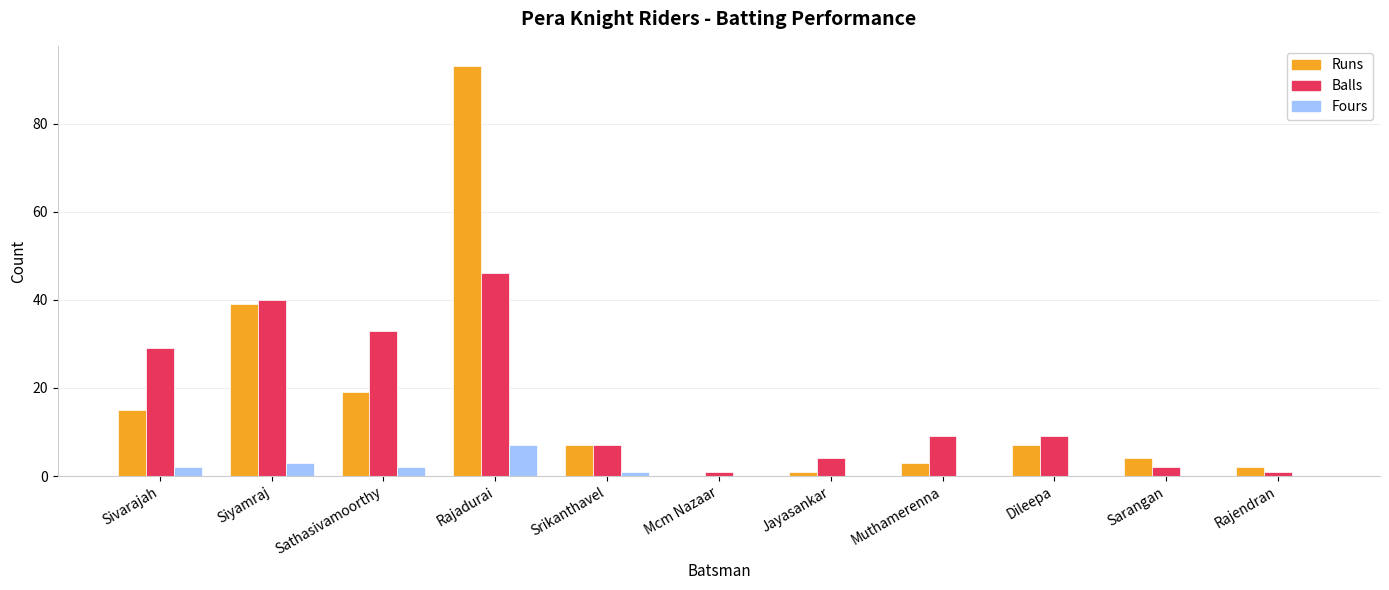

At which category does the chart reach its peak across all series?

Rajadurai